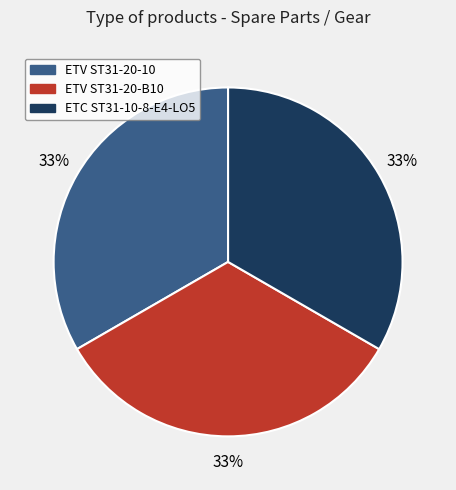

To the nearest percent, what portion does ETV ST31-20-B10 represent?

33%